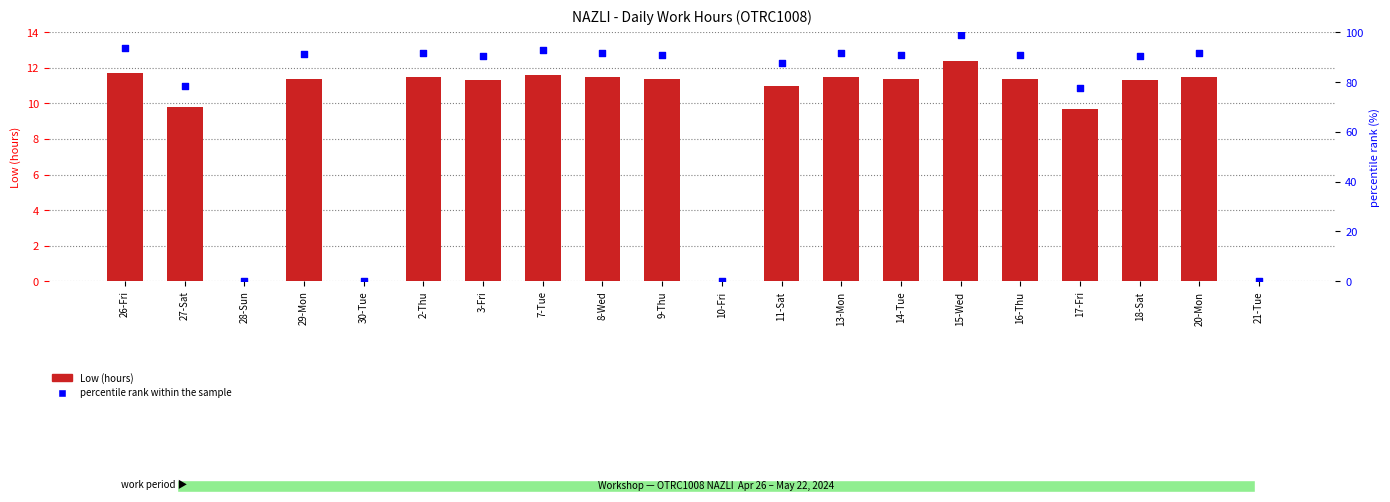

What is the total value across all series at 8-Wed?

103.3